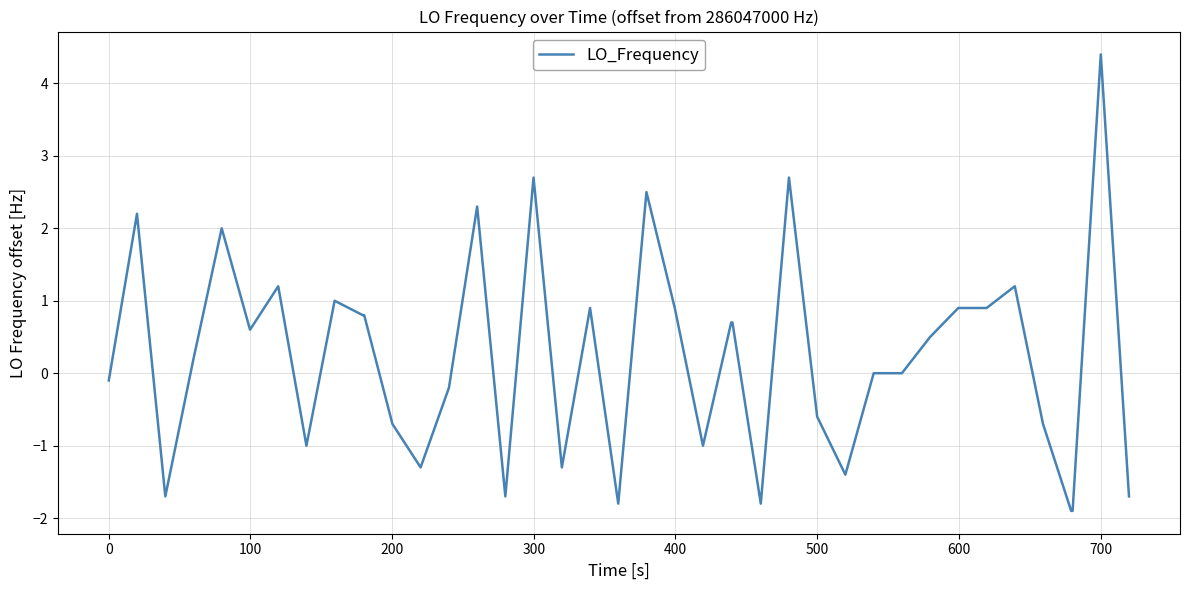

What is the maximum value shown in the chart?

4.4